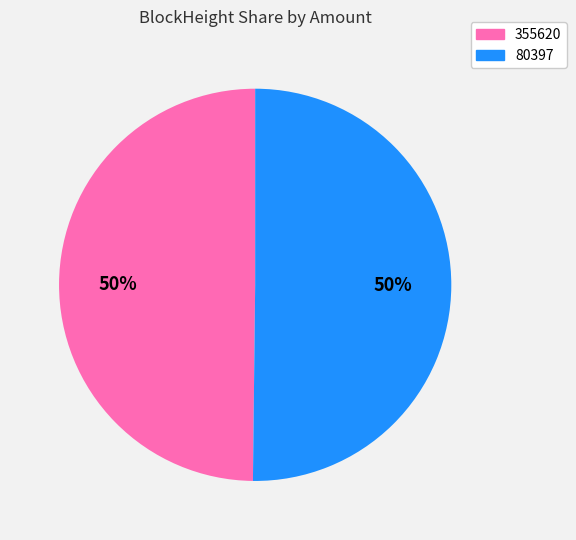

Combined, do 355620 and 80397 account for over 50%?

Yes